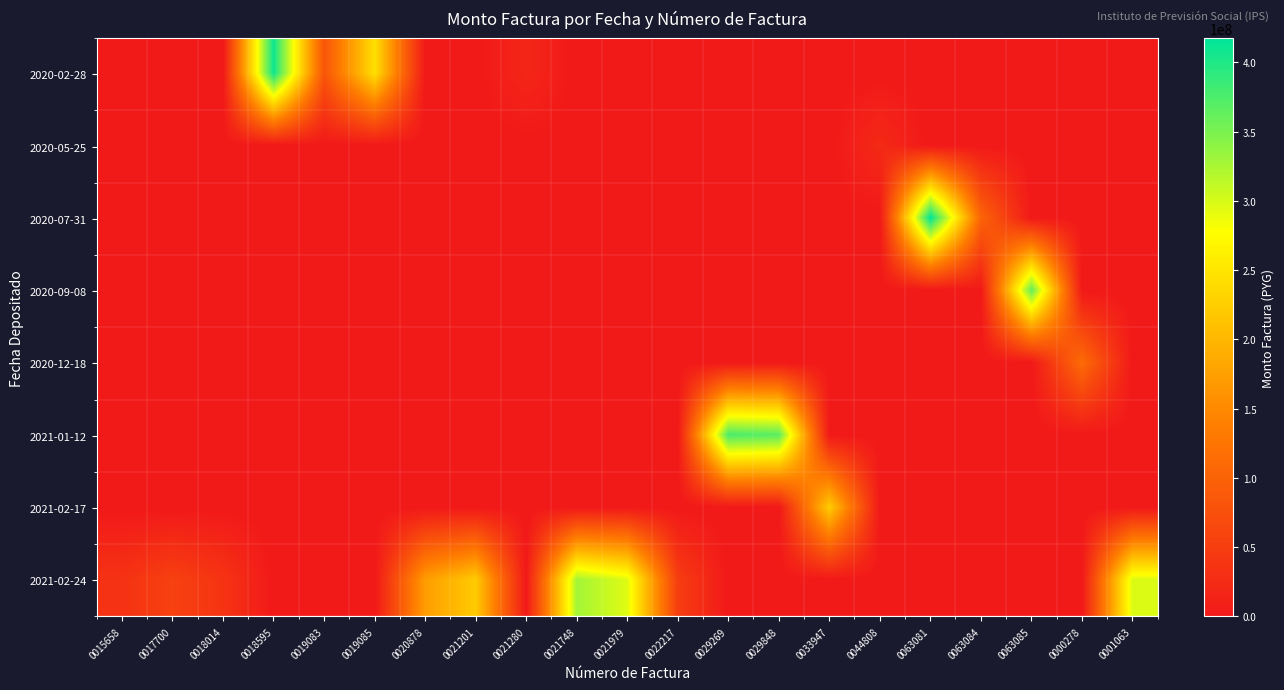

Reading left to right, list all the values displayed in this chart.

2020-02-28: 0015658=0	0017700=0	0018014=0	0018595=409750000	0019083=81950000	0019085=244658000	0020878=0	0021201=0	0021280=18327000	0021748=0	0021979=0	0022217=0	0029269=0	0029848=0	0033947=0	0044808=0	0063081=0	0063084=0	0063085=0	0000278=0	0001063=0
2020-05-25: 0015658=0	0017700=0	0018014=0	0018595=0	0019083=0	0019085=0	0020878=0	0021201=0	0021280=0	0021748=0	0021979=0	0022217=0	0029269=0	0029848=0	0033947=0	0044808=23244000	0063081=0	0063084=0	0063085=0	0000278=0	0001063=0
2020-07-31: 0015658=0	0017700=0	0018014=0	0018595=0	0019083=0	0019085=0	0020878=0	0021201=0	0021280=0	0021748=0	0021979=0	0022217=0	0029269=0	0029848=0	0033947=0	0044808=0	0063081=417498000	0063084=104002000	0063085=0	0000278=0	0001063=0
2020-09-08: 0015658=0	0017700=0	0018014=0	0018595=0	0019083=0	0019085=0	0020878=0	0021201=0	0021280=0	0021748=0	0021979=0	0022217=0	0029269=0	0029848=0	0033947=0	0044808=0	0063081=0	0063084=0	0063085=363411000	0000278=0	0001063=0
2020-12-18: 0015658=0	0017700=0	0018014=0	0018595=0	0019083=0	0019085=0	0020878=0	0021201=0	0021280=0	0021748=0	0021979=0	0022217=0	0029269=0	0029848=0	0033947=0	0044808=0	0063081=0	0063084=0	0063085=0	0000278=113538000	0001063=0
2021-01-12: 0015658=0	0017700=0	0018014=0	0018595=0	0019083=0	0019085=0	0020878=0	0021201=0	0021280=0	0021748=0	0021979=0	0022217=0	0029269=376970000	0029848=368030000	0033947=0	0044808=0	0063081=0	0063084=0	0063085=0	0000278=0	0001063=0
2021-02-17: 0015658=0	0017700=0	0018014=0	0018595=0	0019083=0	0019085=0	0020878=0	0021201=0	0021280=0	0021748=0	0021979=0	0022217=0	0029269=0	0029848=0	0033947=223351000	0044808=0	0063081=0	0063084=0	0063085=0	0000278=0	0001063=0
2021-02-24: 0015658=34717000	0017700=54534000	0018014=36803000	0018595=0	0019083=0	0019085=0	0020878=171946000	0021201=221265000	0021280=0	0021748=327800000	0021979=295020000	0022217=49915000	0029269=0	0029848=0	0033947=0	0044808=0	0063081=0	0063084=0	0063085=0	0000278=0	0001063=298000000